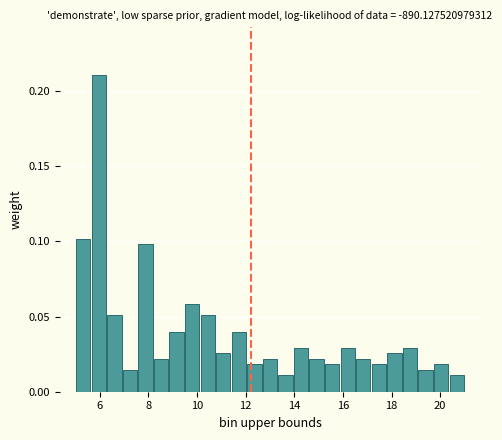

Read against the x-axis, roughly where is the centre of the tallest bar?

6.0